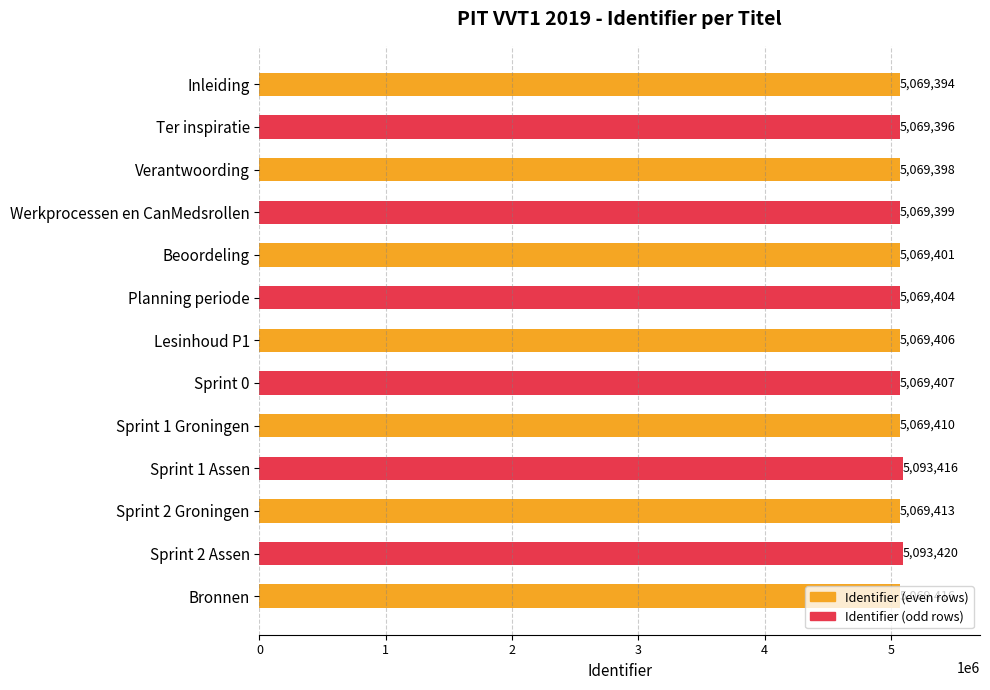

List the labels in order of value, largest first.

Sprint 2 Assen, Sprint 1 Assen, Bronnen, Sprint 2 Groningen, Sprint 1 Groningen, Sprint 0, Lesinhoud P1, Planning periode, Beoordeling, Werkprocessen en CanMedsrollen, Verantwoording, Ter inspiratie, Inleiding